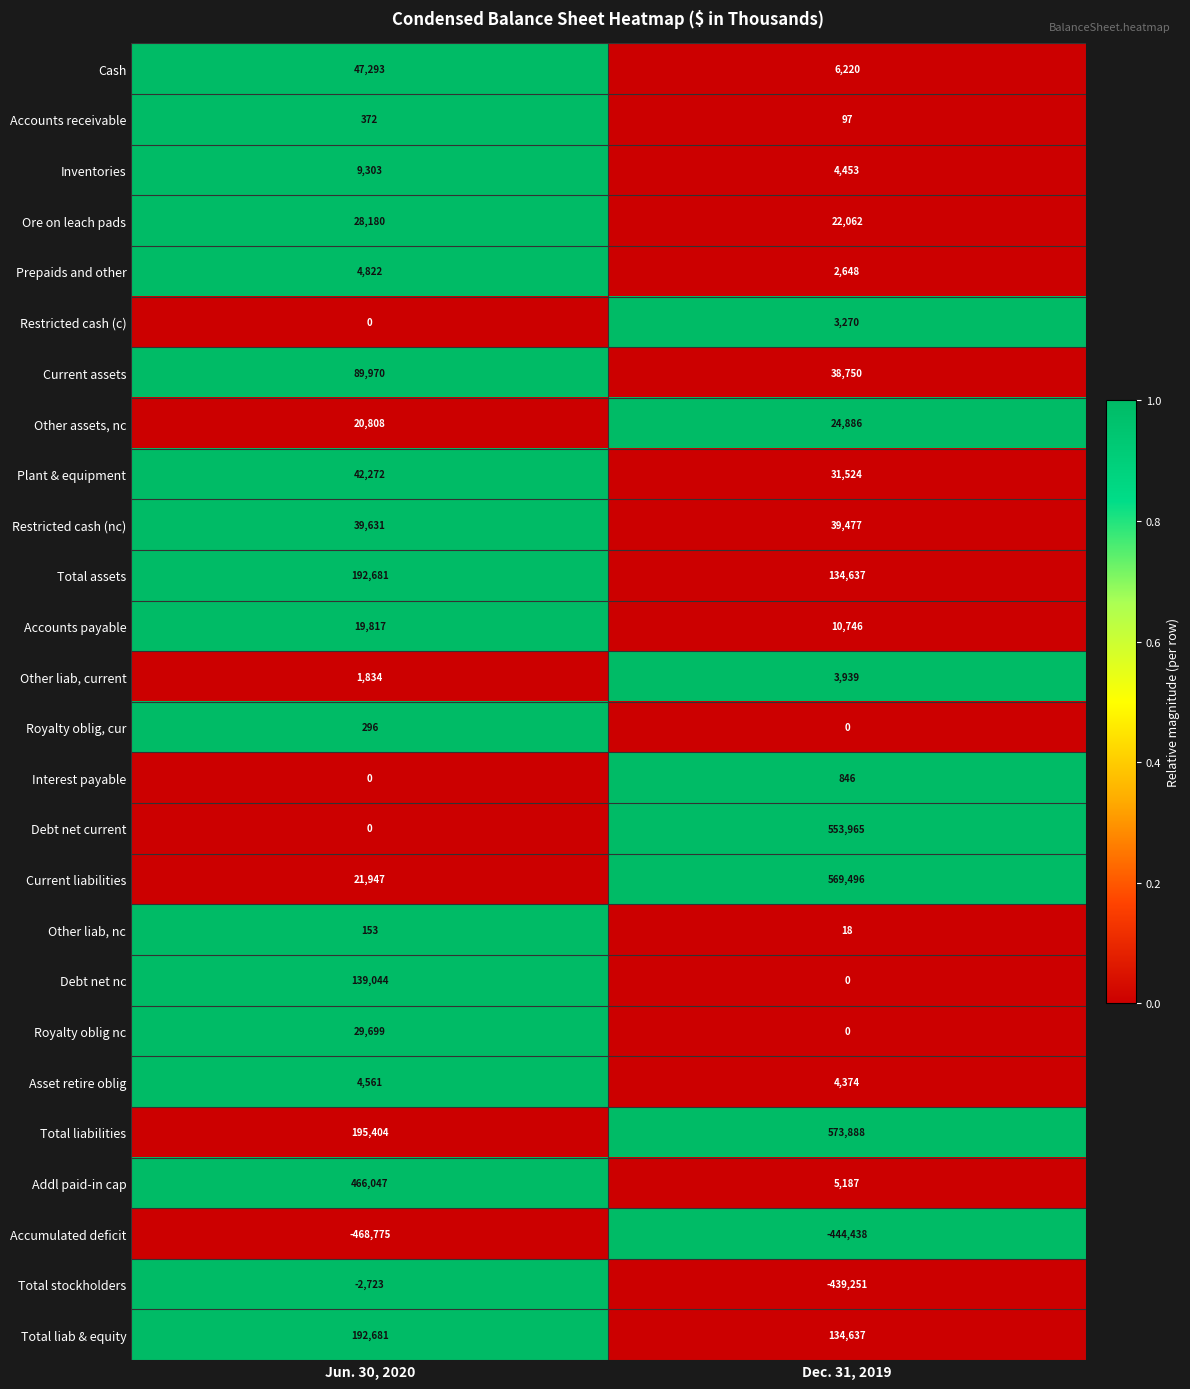

Which series has the largest range (max minus min)?

Debt net current